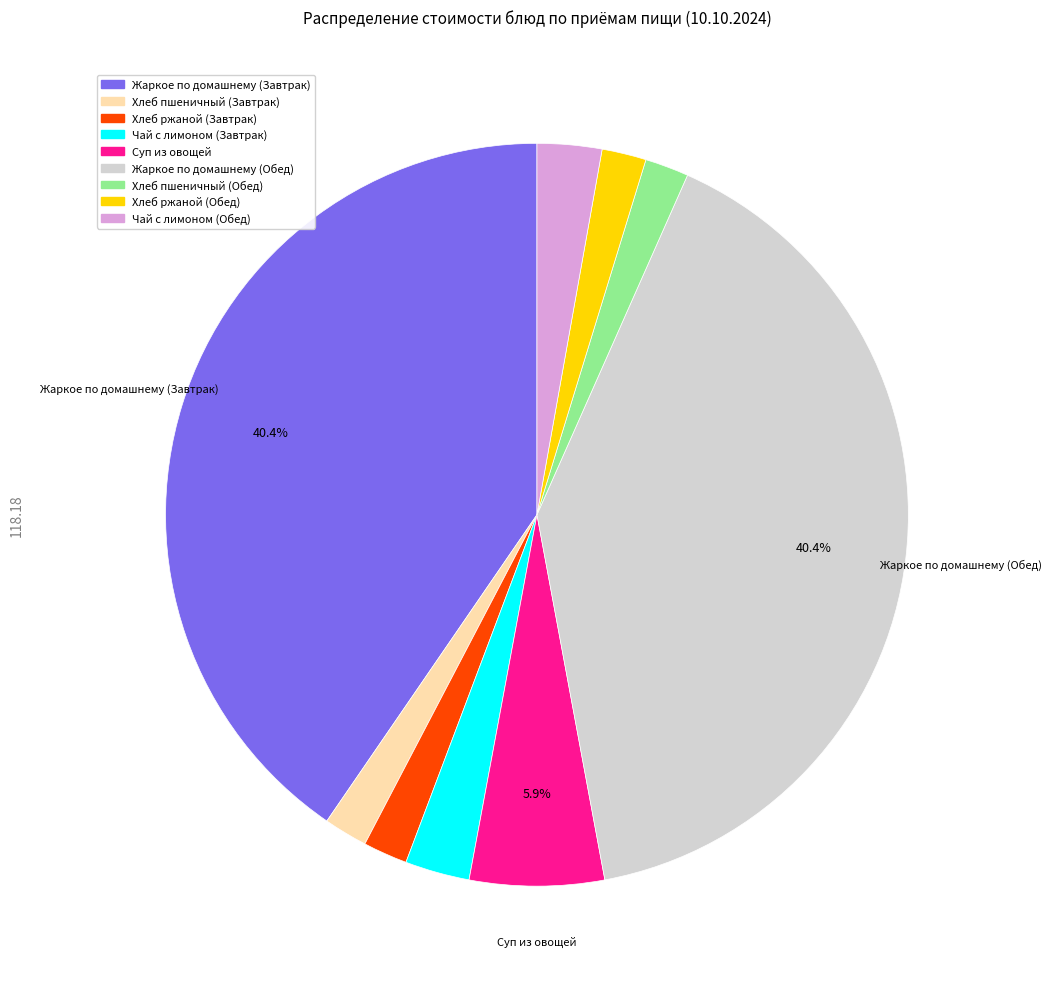

Count the number of slices in the pie.

9